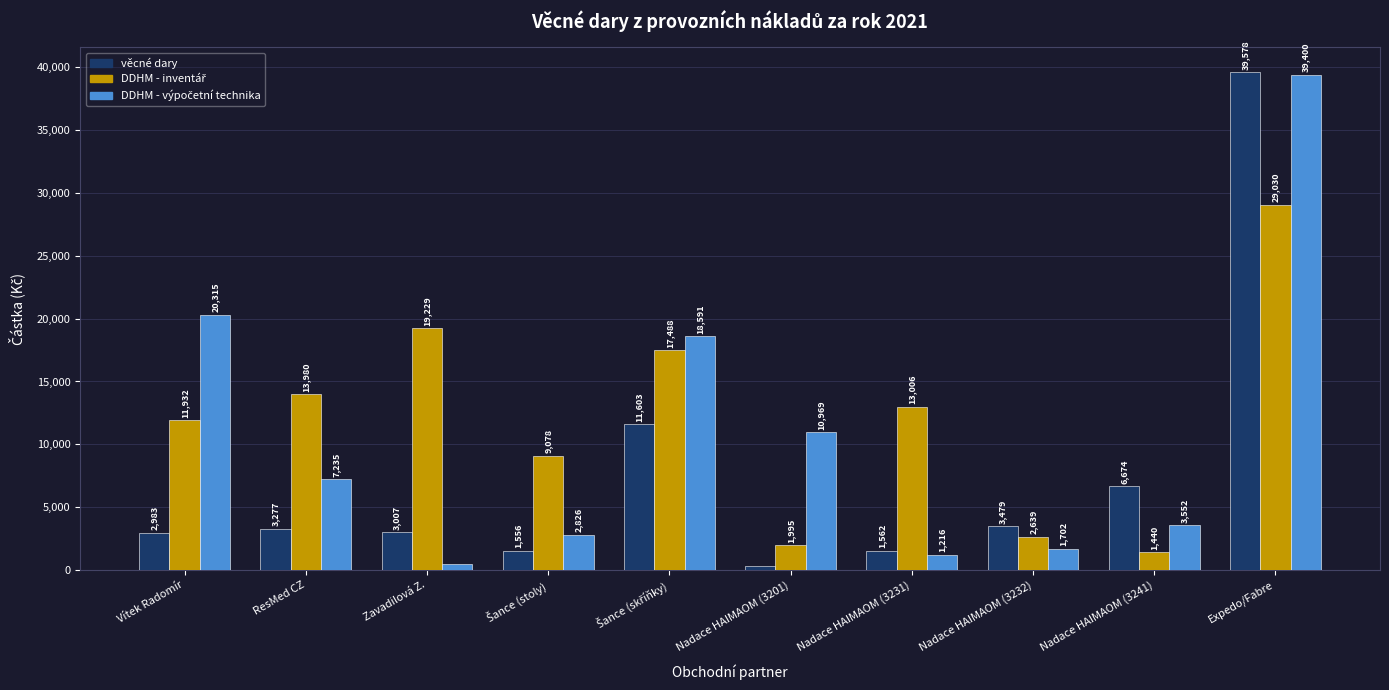

What is the approximate value of věcné dary at Vítek Radomír, to the nearest 50?

3000